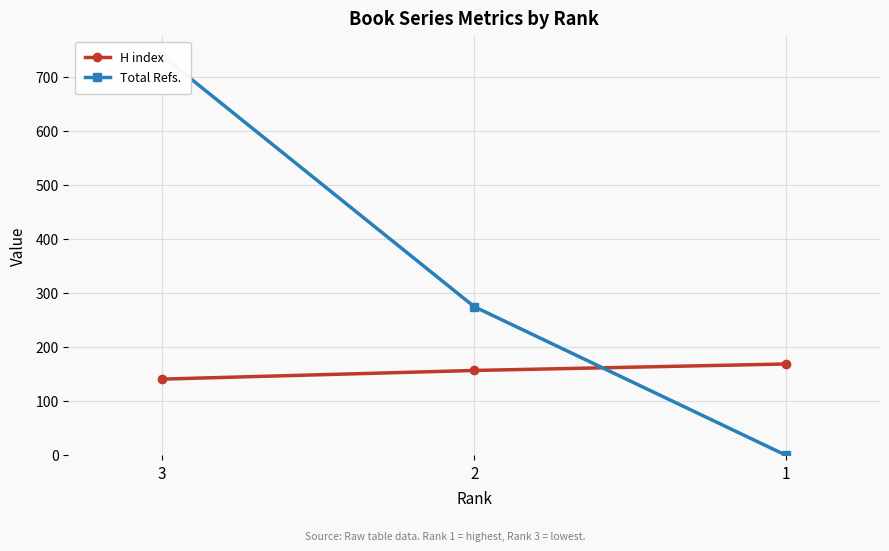

Reading left to right, what are all the values shown in this chart?

H index: 141	157	169
Total Refs.: 739	275	0